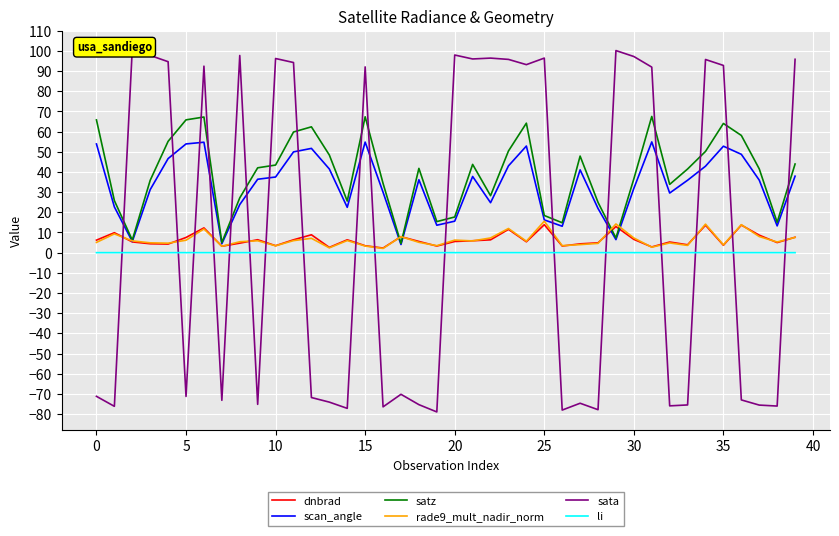

List the series in order of their peak value, lowest first.

li, dnbrad, rade9_mult_nadir_norm, scan_angle, satz, sata